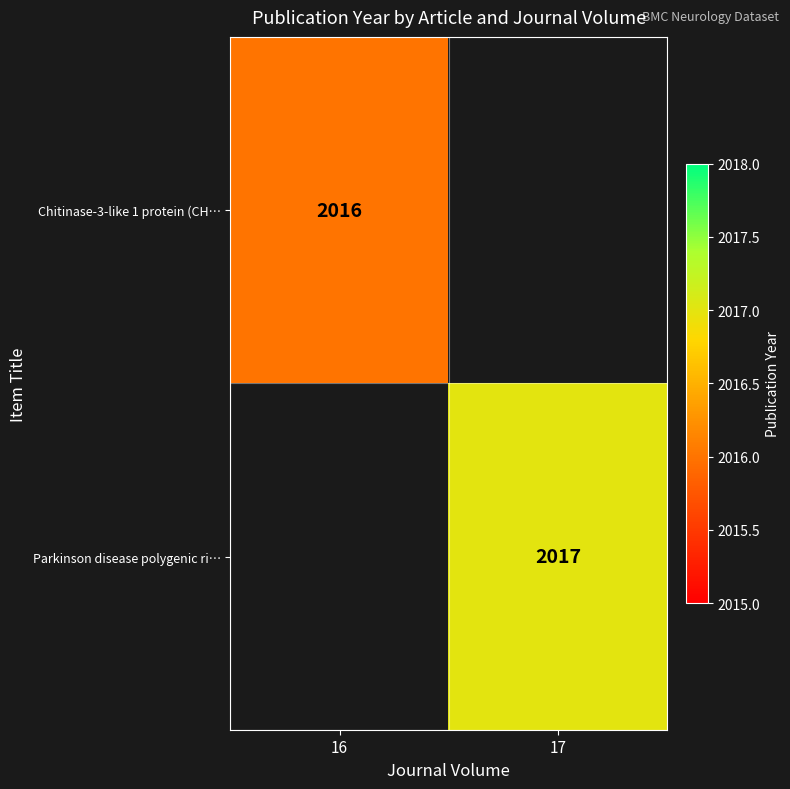

The Chitinase-3-like 1 protein (CH… series shows 977 at 16. True or false?

False